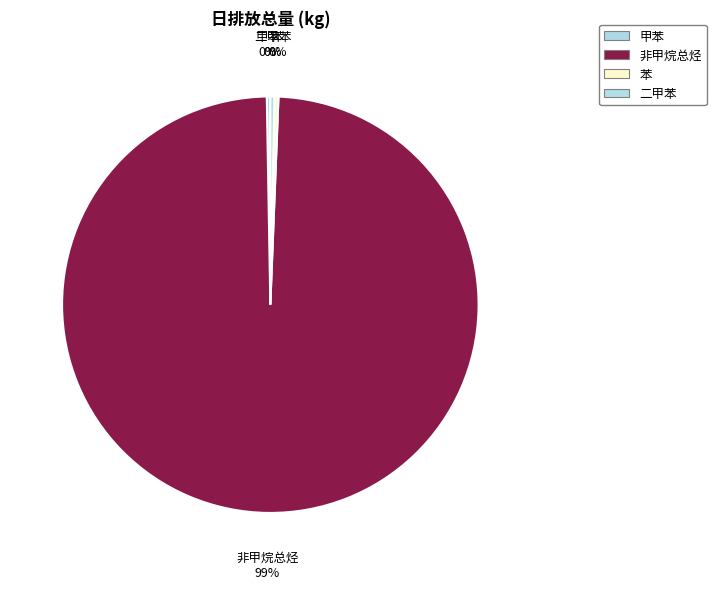

Which slice is the largest?

非甲烷总烃